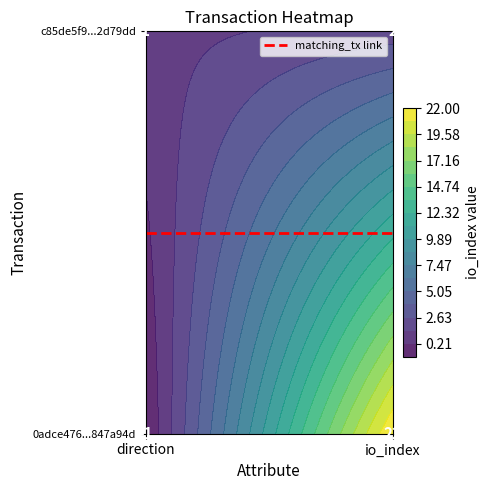

Which series has the largest total across all categories?

0adce4765208f1b9b1f651c6173458ae847a94d